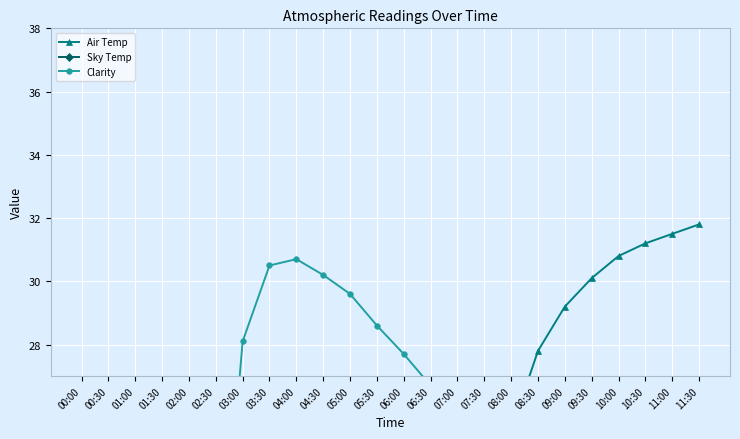

How many interior local valleys does the Air Temp series have?

2